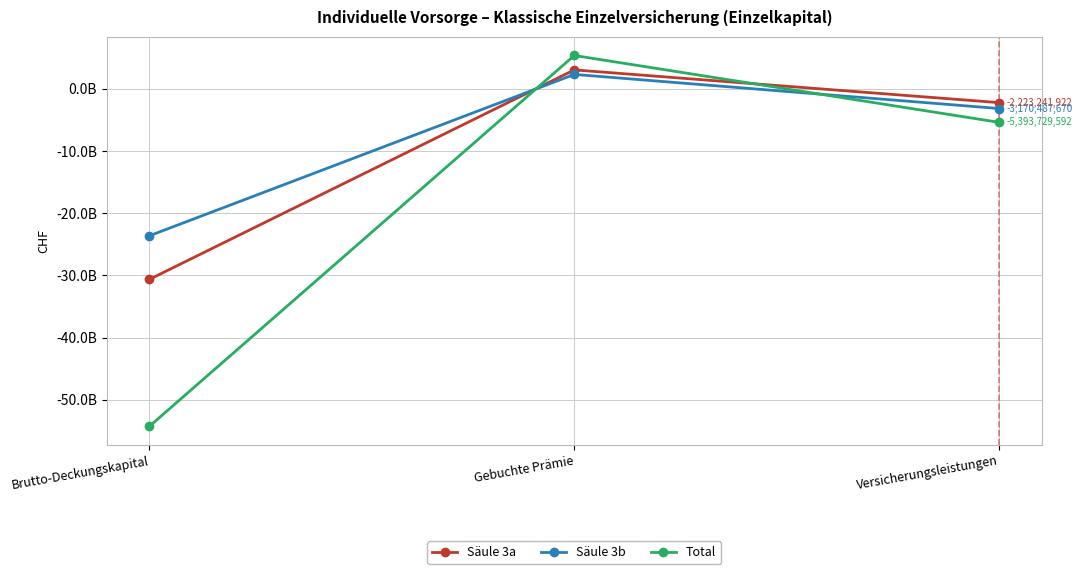

Does the chart display data point markers on the line(s)?

Yes